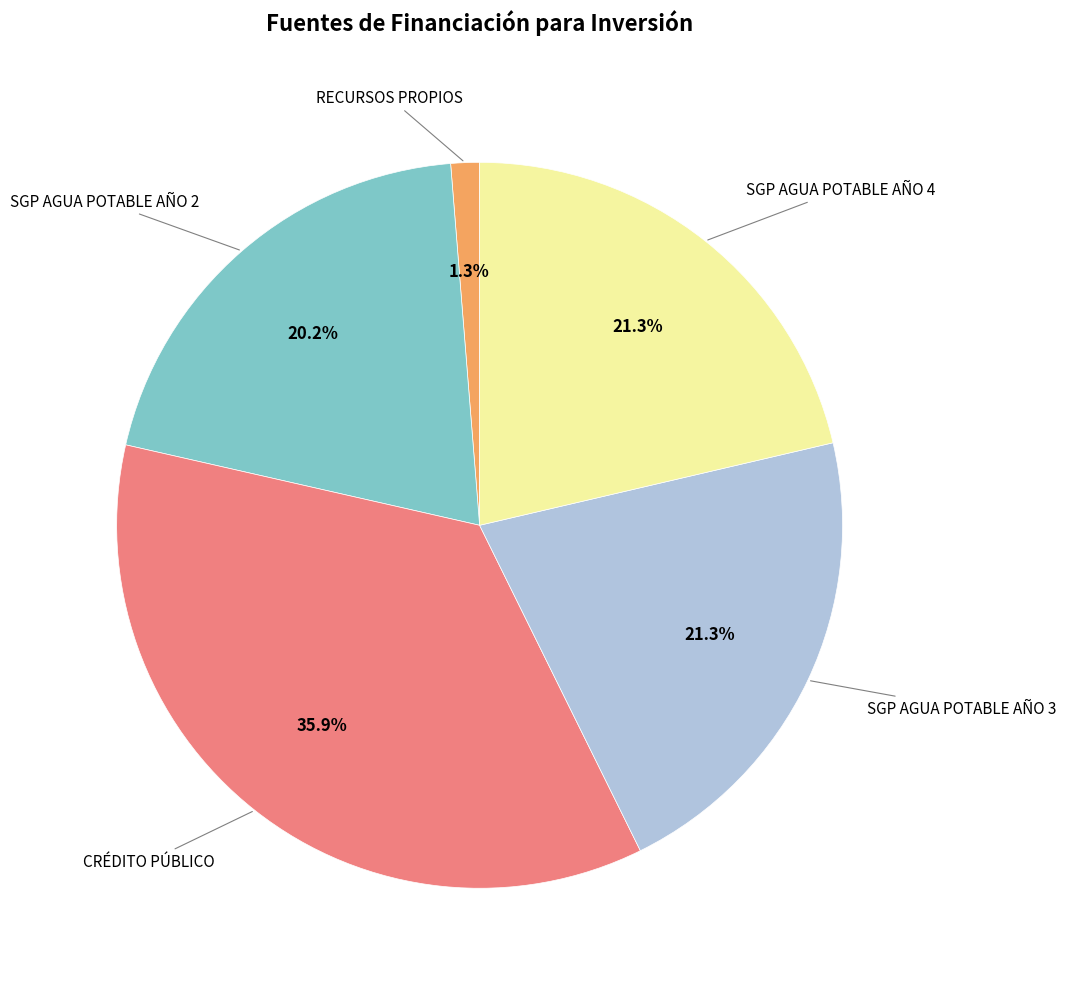

What percentage is NOT represented by RECURSOS PROPIOS?

98.7%